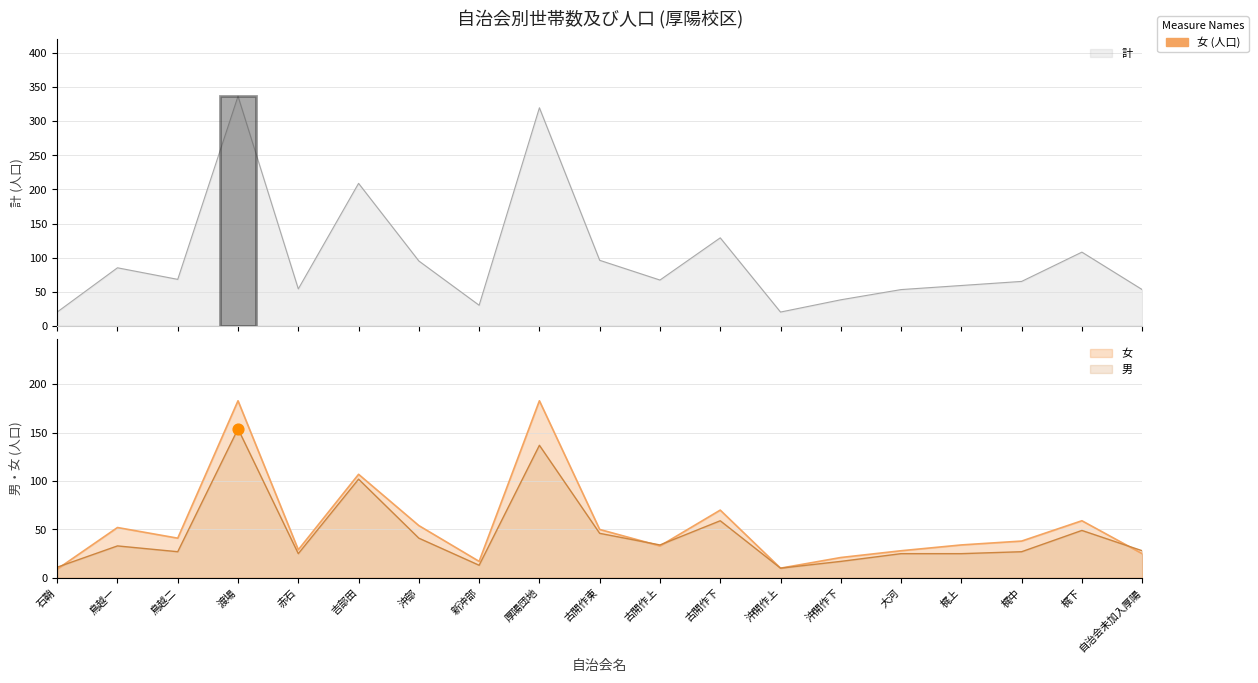

Which series has the widest spread of Y values?

計